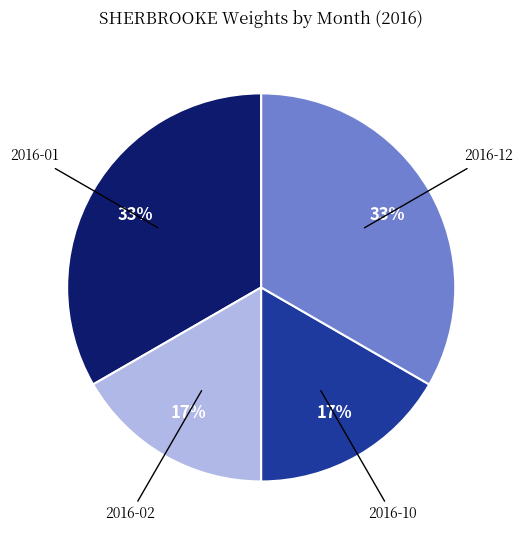

To the nearest percent, what is the average slice percentage?

25%